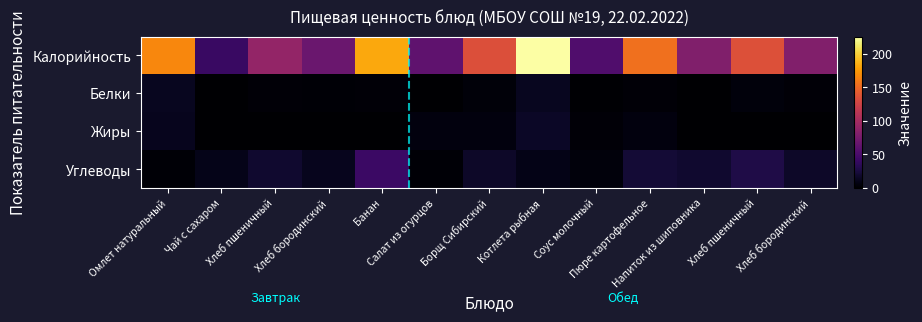

List the series in order of their peak value, highest first.

Калорийность, Углеводы, Жиры, Белки